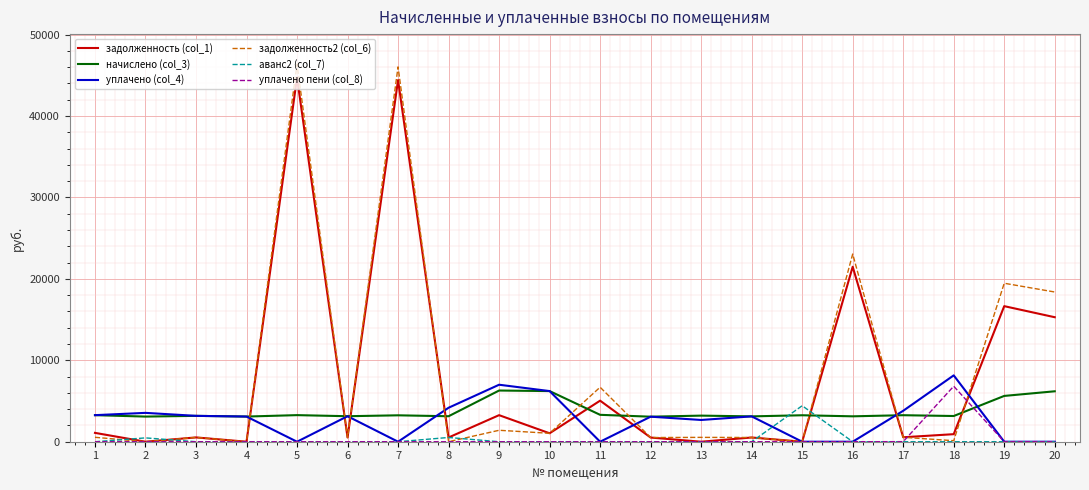

Which series changed the most between 5 and 9?

задолженность2 (col_6)